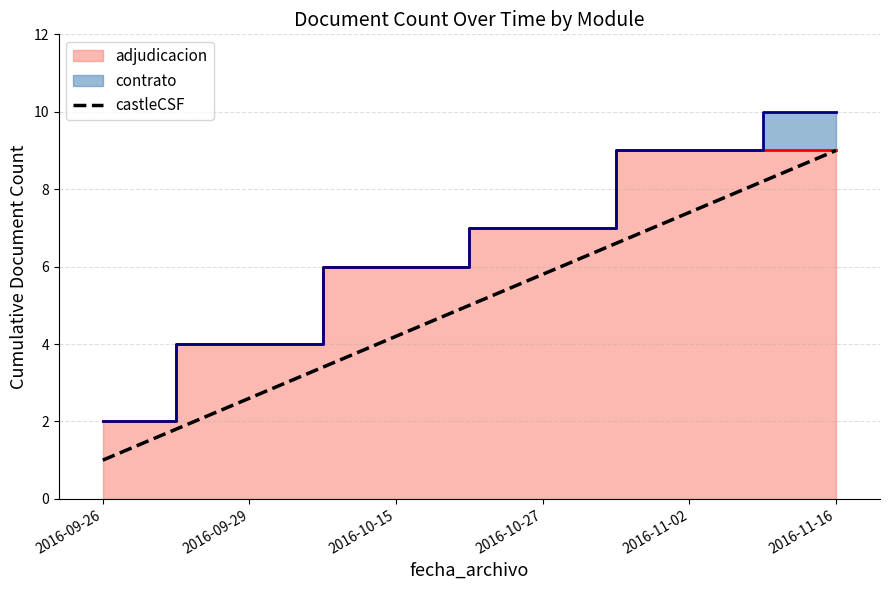

What is the value of the 5th point from the left?

7.4